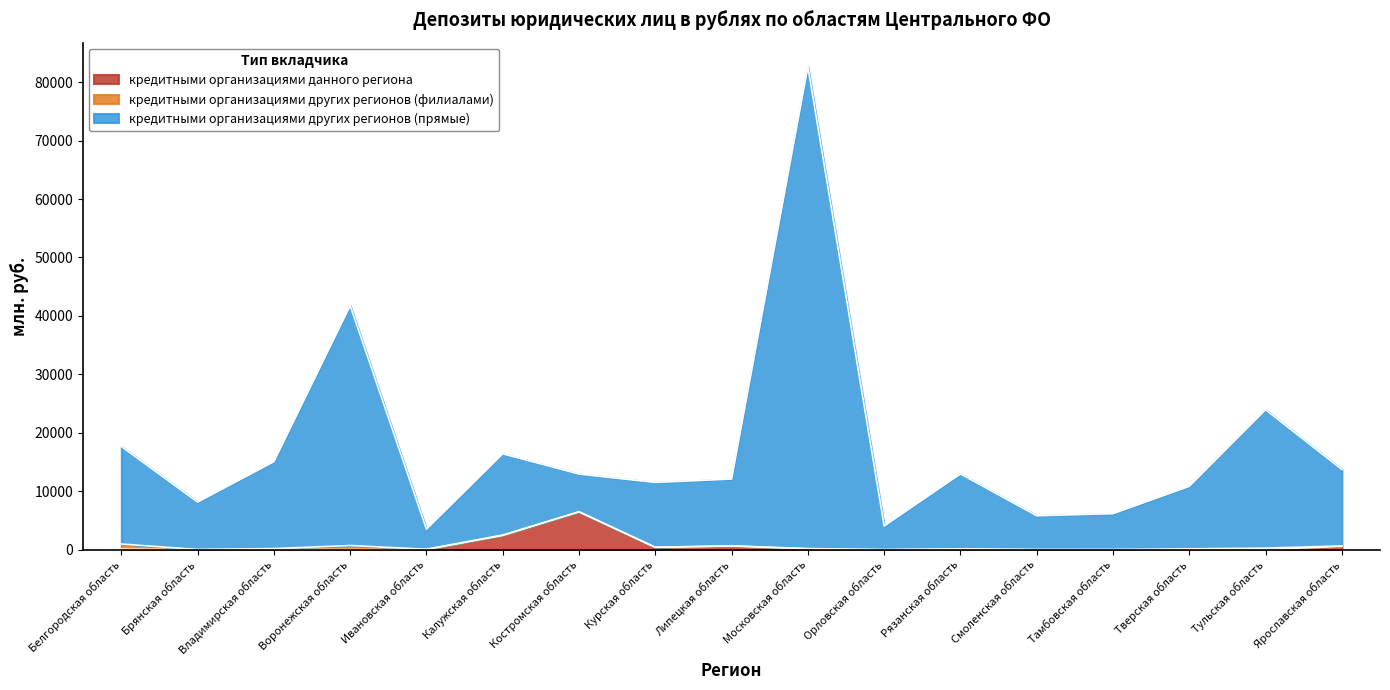

Which series changed the most between Белгородская область and Воронежская область?

кредитными организациями других регионов (прямые)